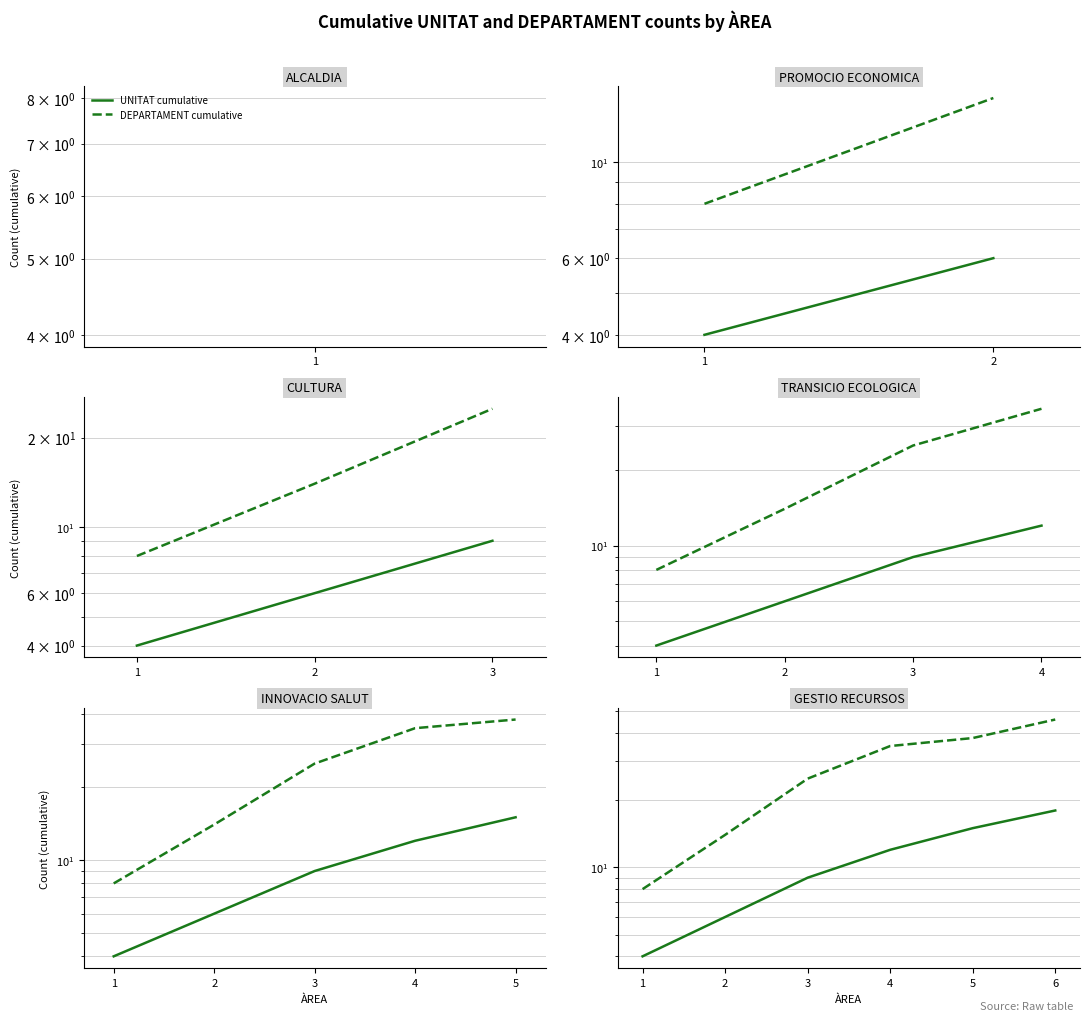

Is it true that UNITAT cumulative equals 5 at 5?

False